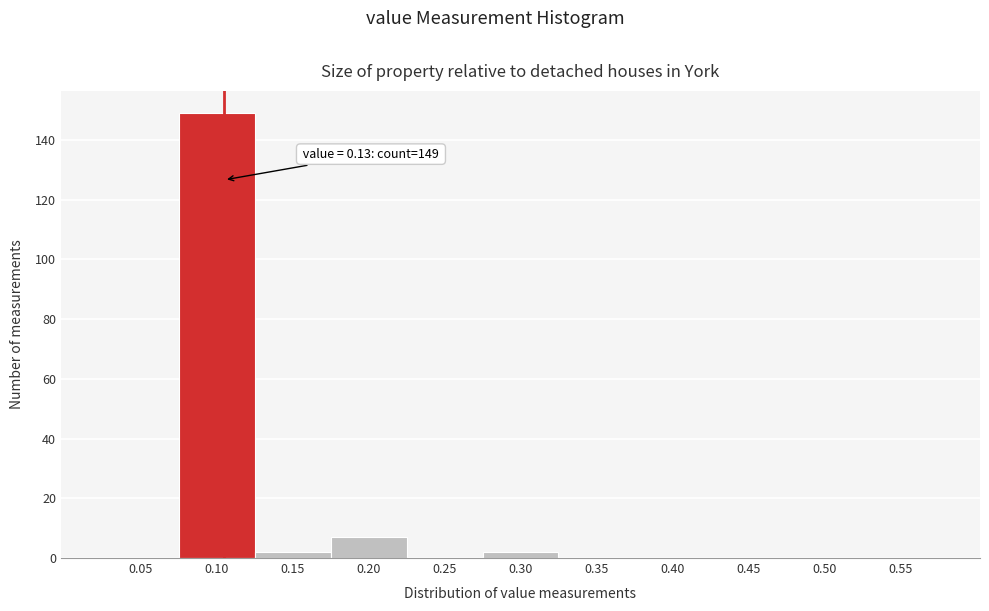

Reading right to left, transcribe all the data shown in this chart.

0.55=0	0.50=0	0.45=0	0.40=0	0.35=0	0.30=2	0.25=0	0.20=7	0.15=2	0.10=149	0.05=0